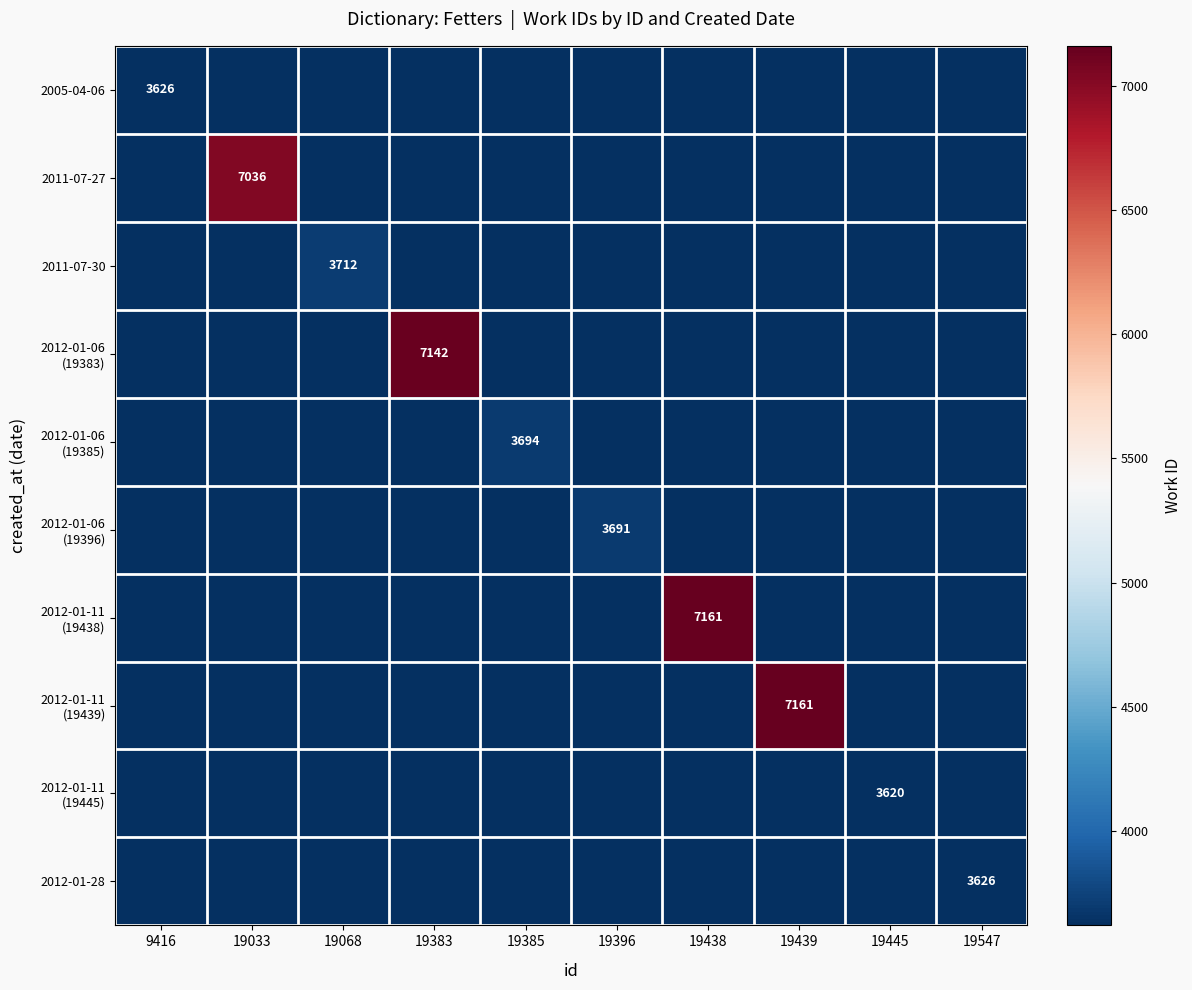

What is the highest value of the 2005-04-06 series?

3626